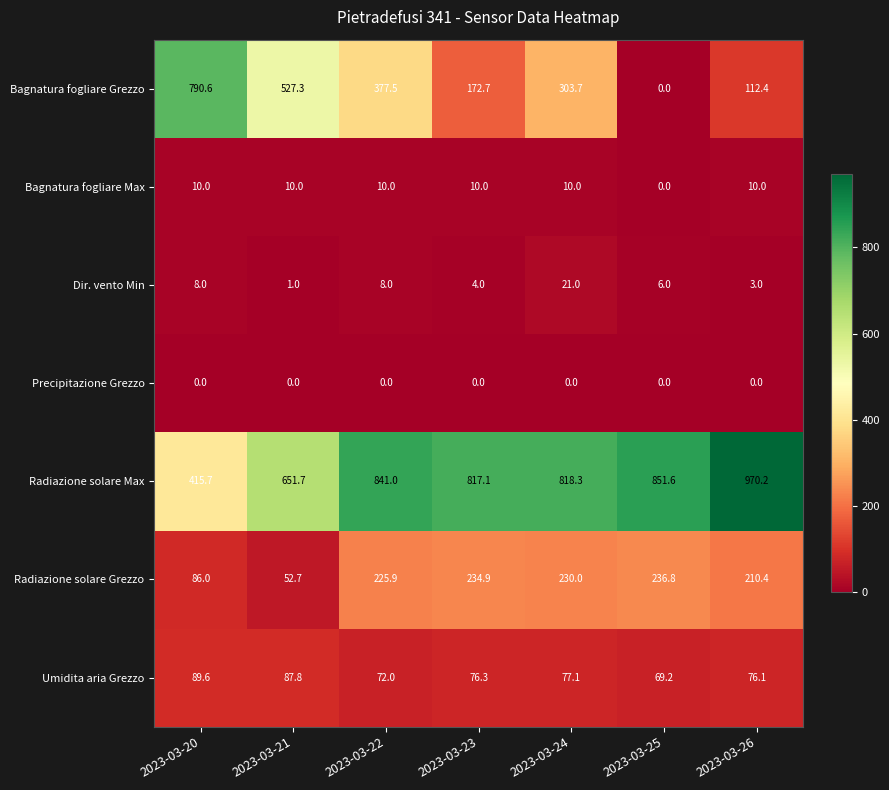

Which series has the largest total across all categories?

Radiazione solare Max